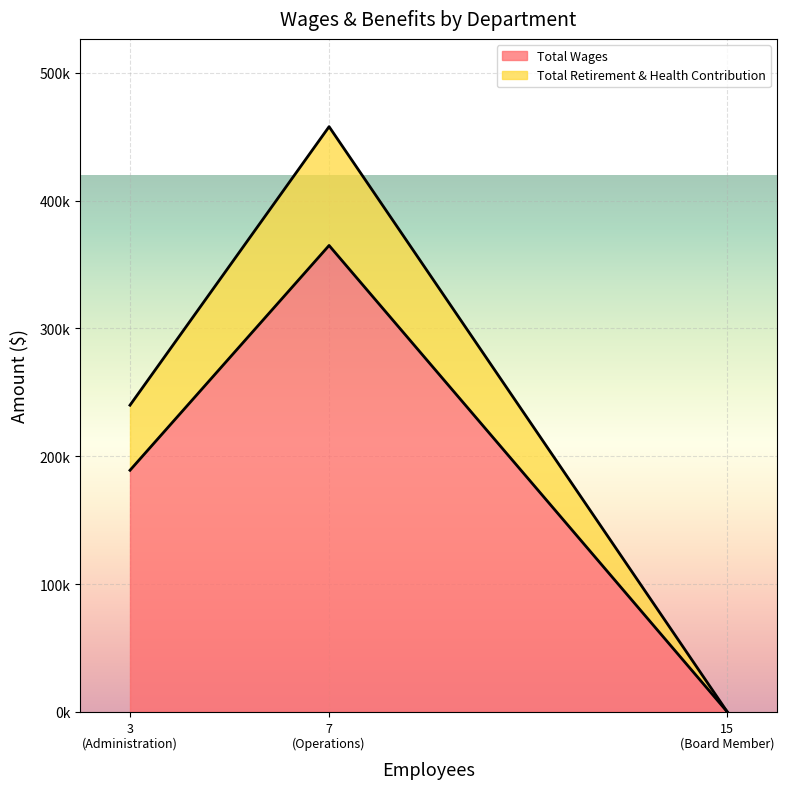

What is the difference between the highest and lowest values at Administration?

138074